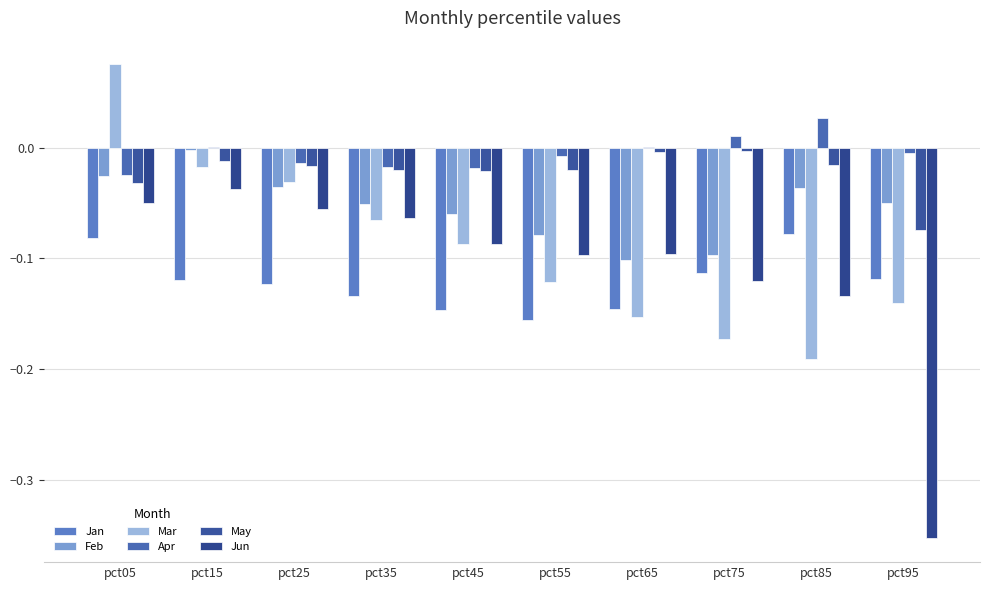

At which label does May reach its peak?

pct75